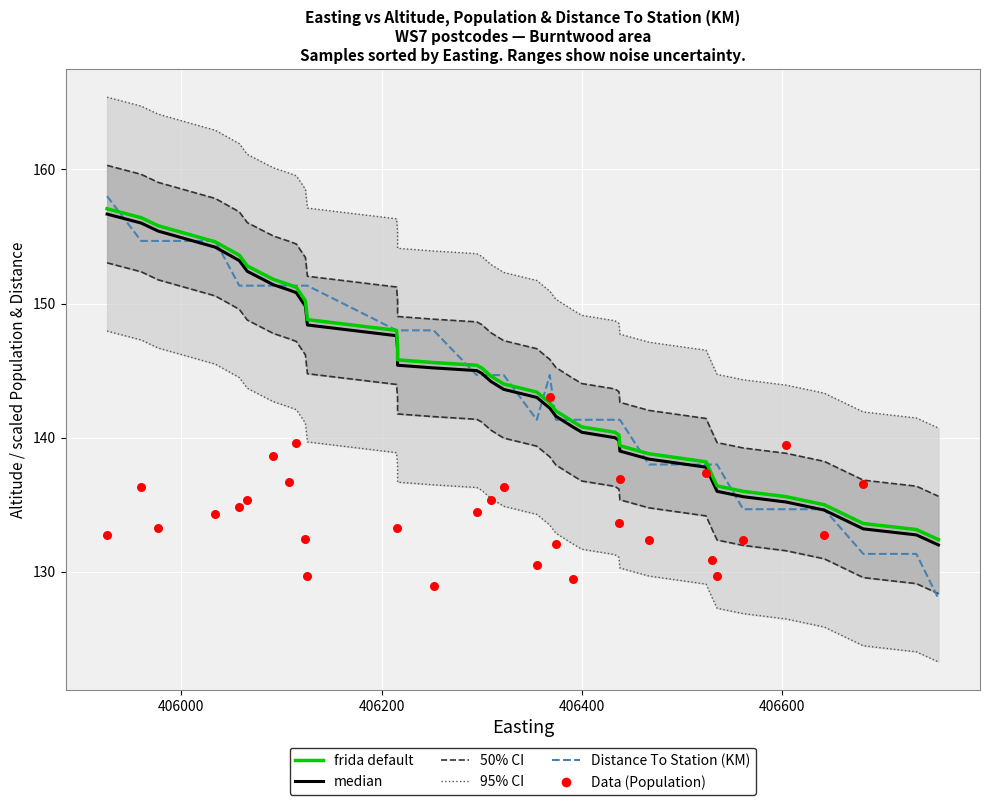

Is the value of median at 33 greater than the value of frida default at 32?

No